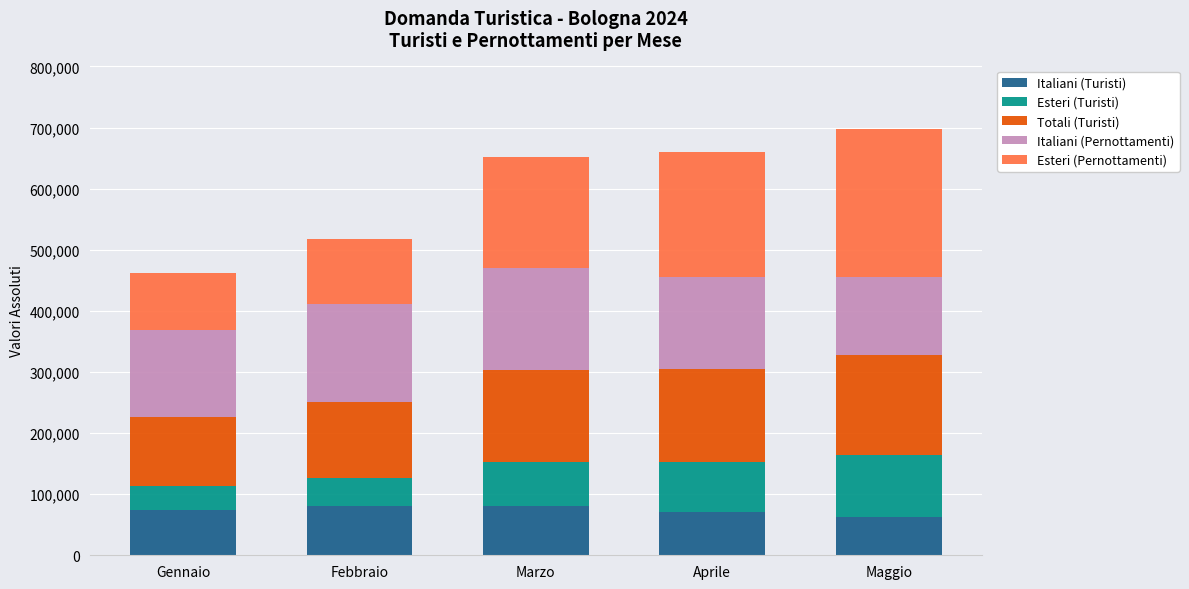

Count the number of categories in the chart.

5